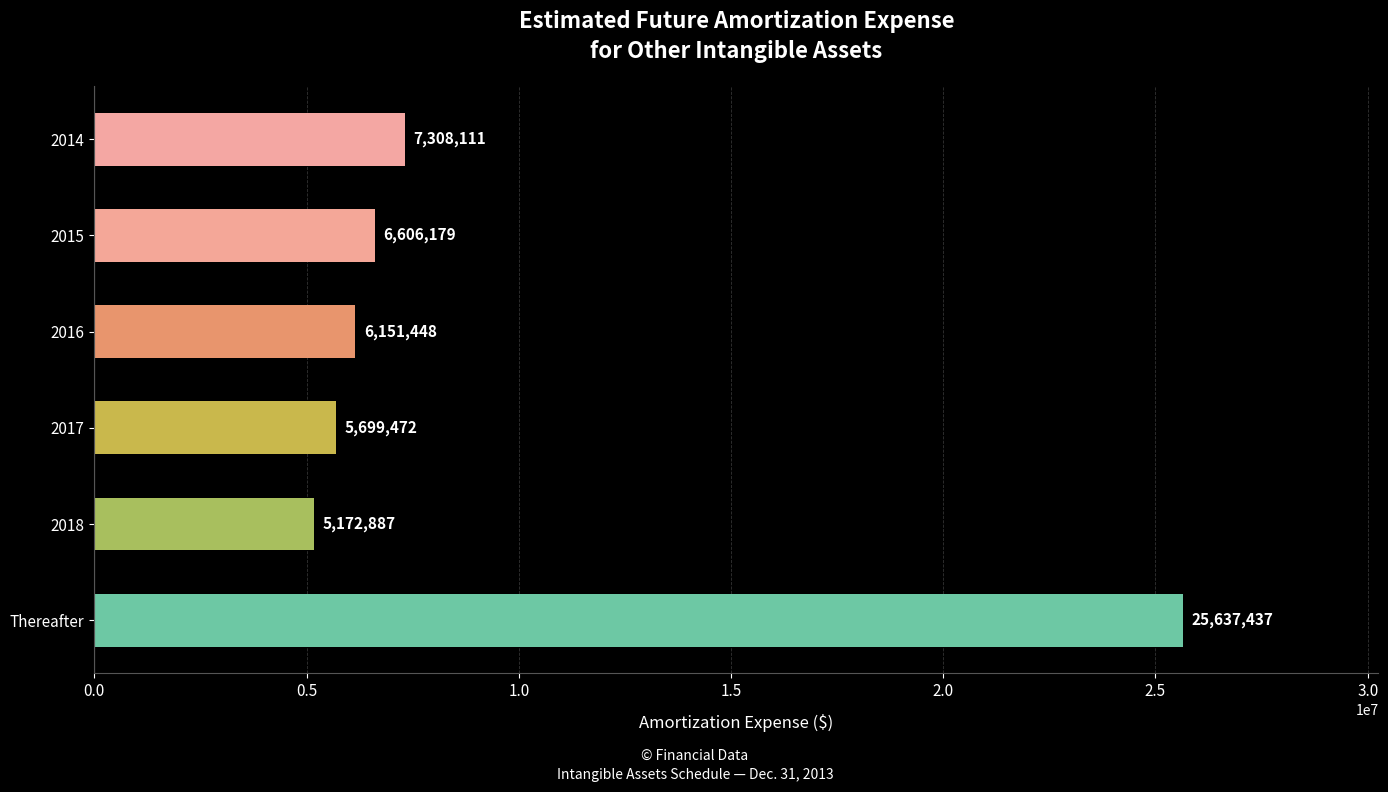

Reading bottom to top, transcribe all the data shown in this chart.

25637437	5172887	5699472	6151448	6606179	7308111